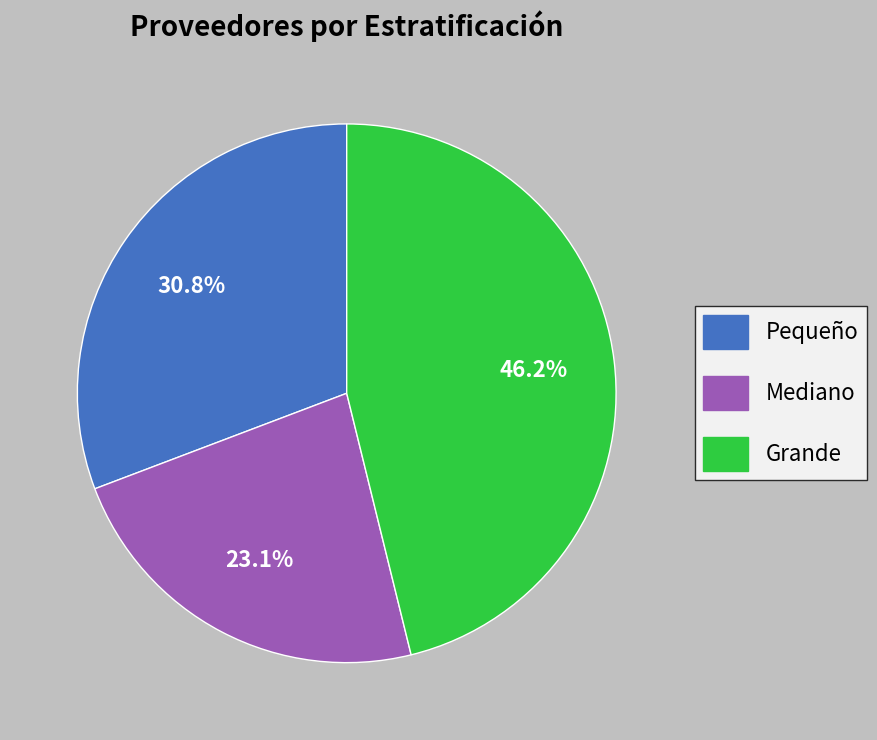

Is there a majority slice in this chart?

No